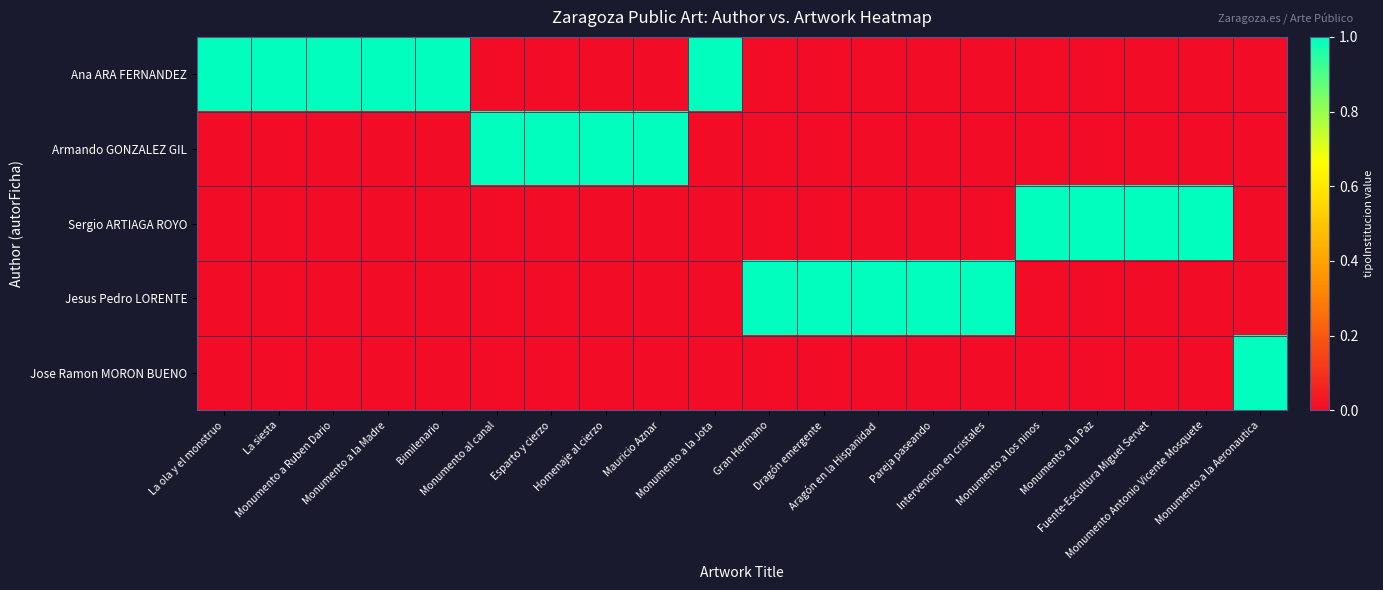

Between Monumento a la Madre and La ola y el monstruo, which is larger?

Monumento a la Madre